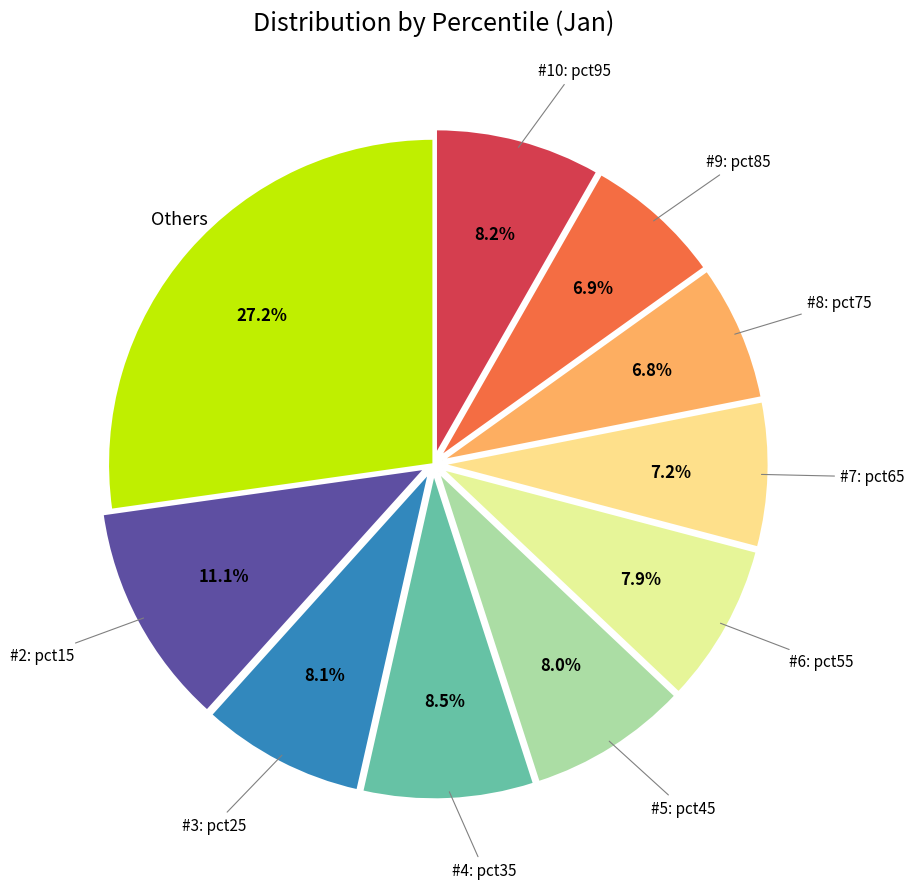

What is the smallest slice in the pie chart?

pct75